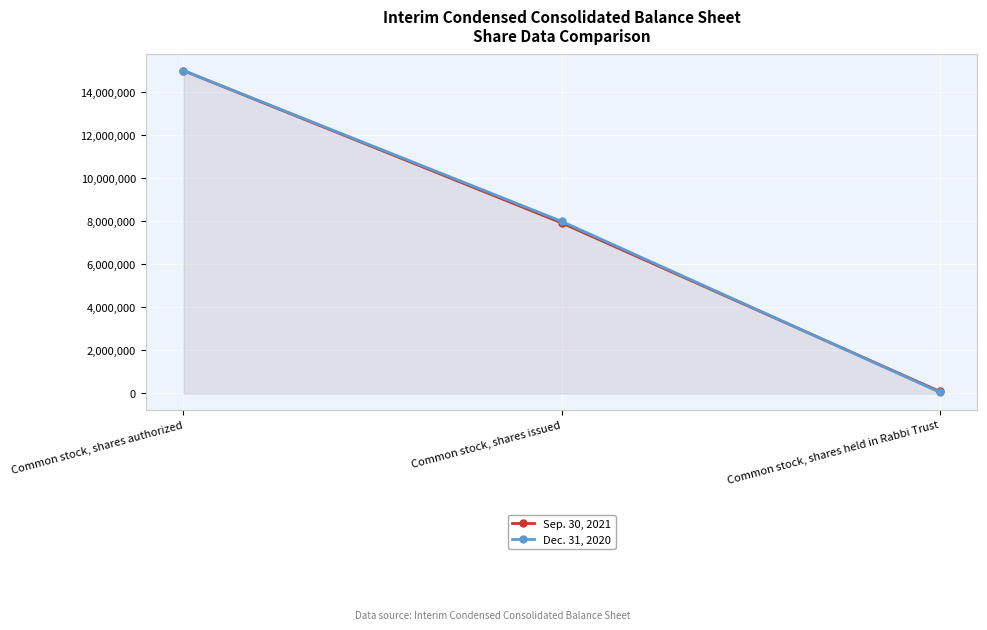

Reading right to left, transcribe all the data shown in this chart.

Sep. 30, 2021: Common stock, shares held in Rabbi Trust=93759	Common stock, shares issued=7926610	Common stock, shares authorized=15000000
Dec. 31, 2020: Common stock, shares held in Rabbi Trust=59162	Common stock, shares issued=7997247	Common stock, shares authorized=15000000